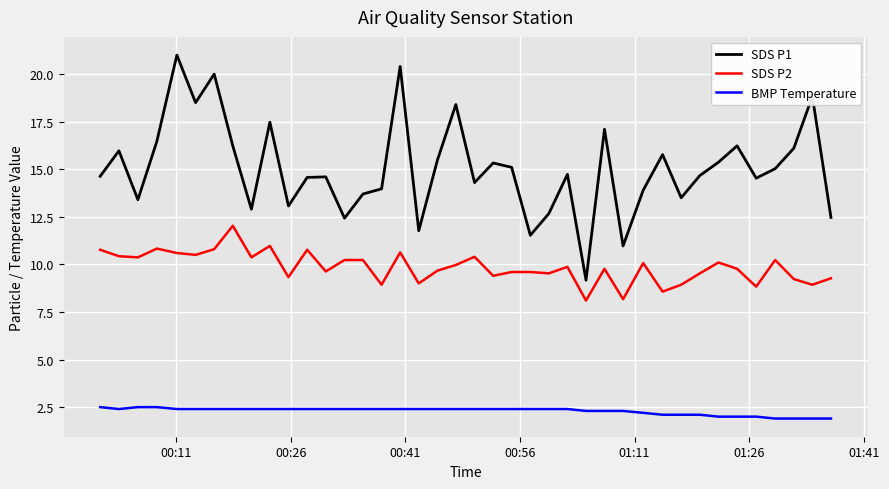

Rank the series by their average value, from lowest to highest.

BMP Temperature, SDS P2, SDS P1